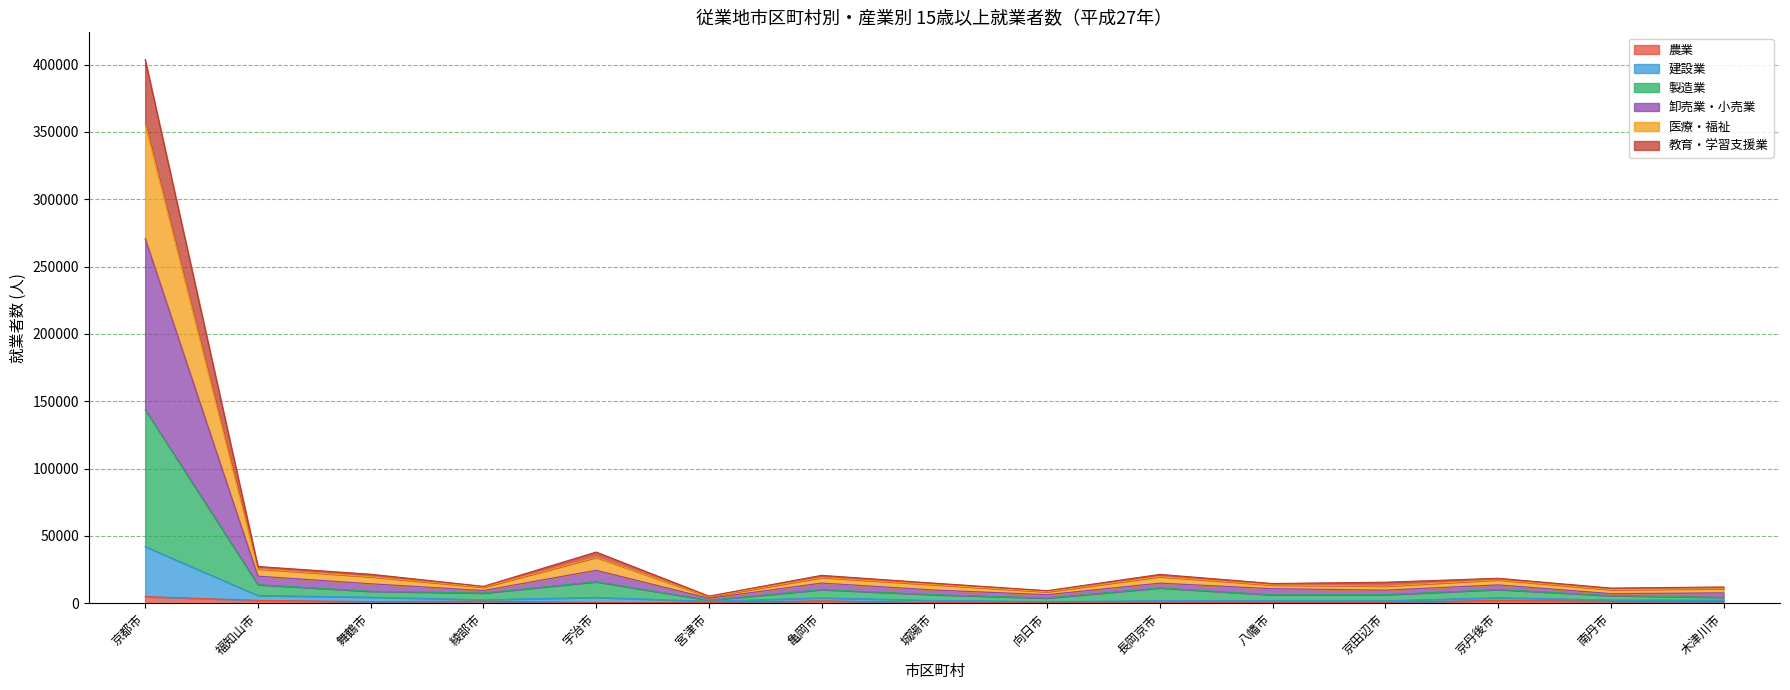

Where is the first local maximum for 製造業?

宇治市